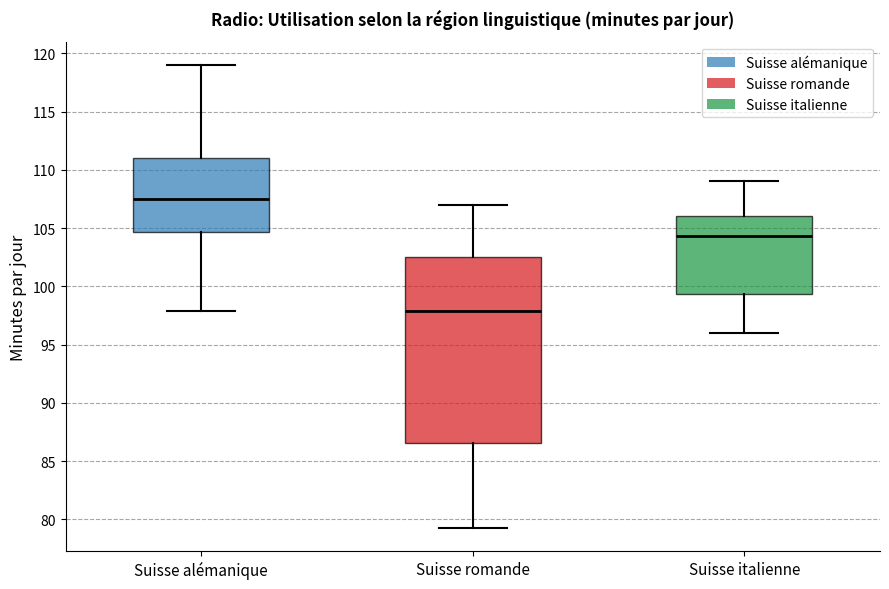

Which box has the lowest median line?

Suisse romande